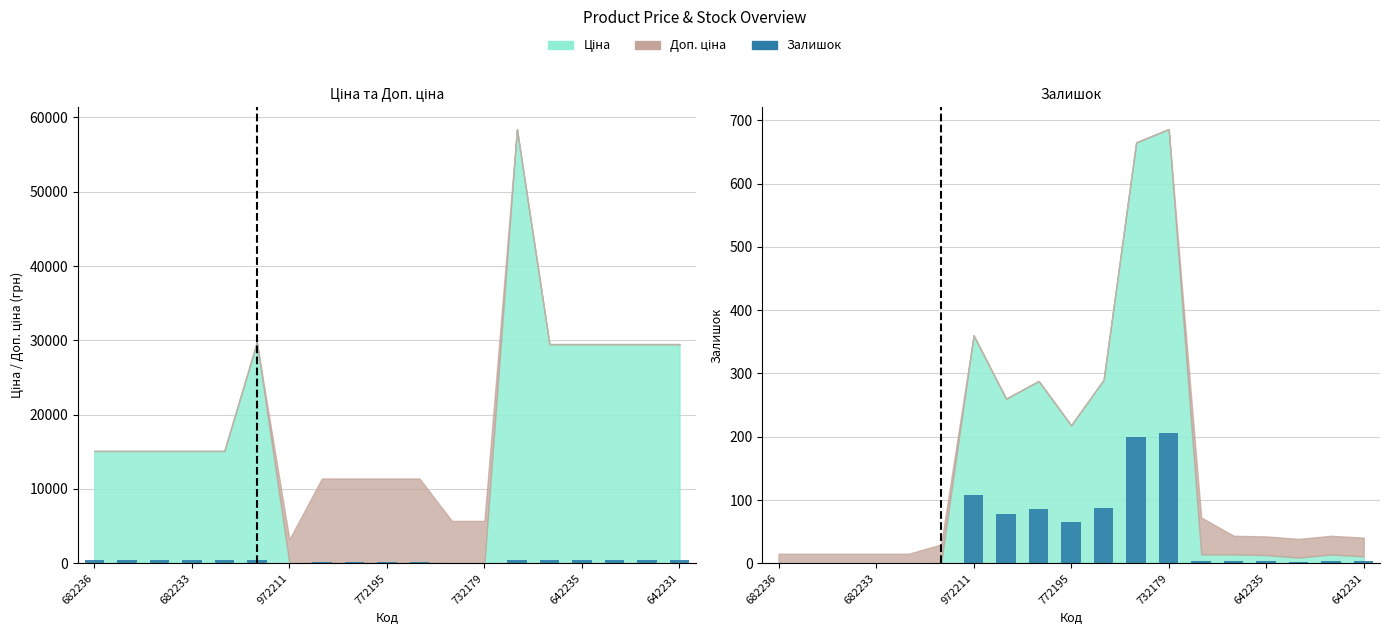

What is the difference between the maximum and minimum values in the Залишок (scaled) series?

467.9